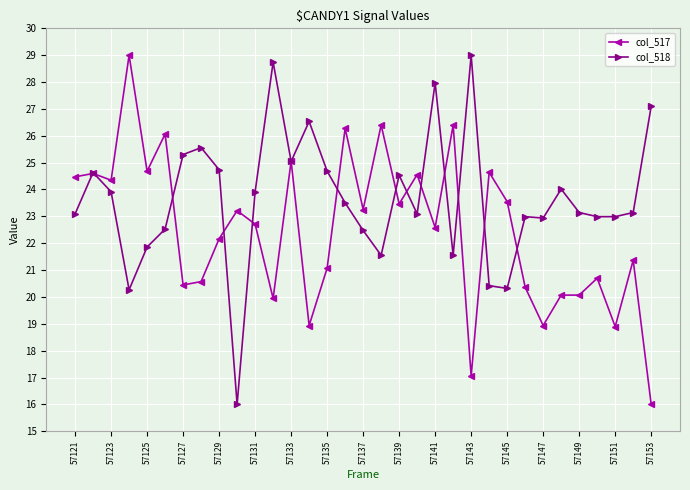

What is the value of the col_518 point at the 6th from the left?

22.5